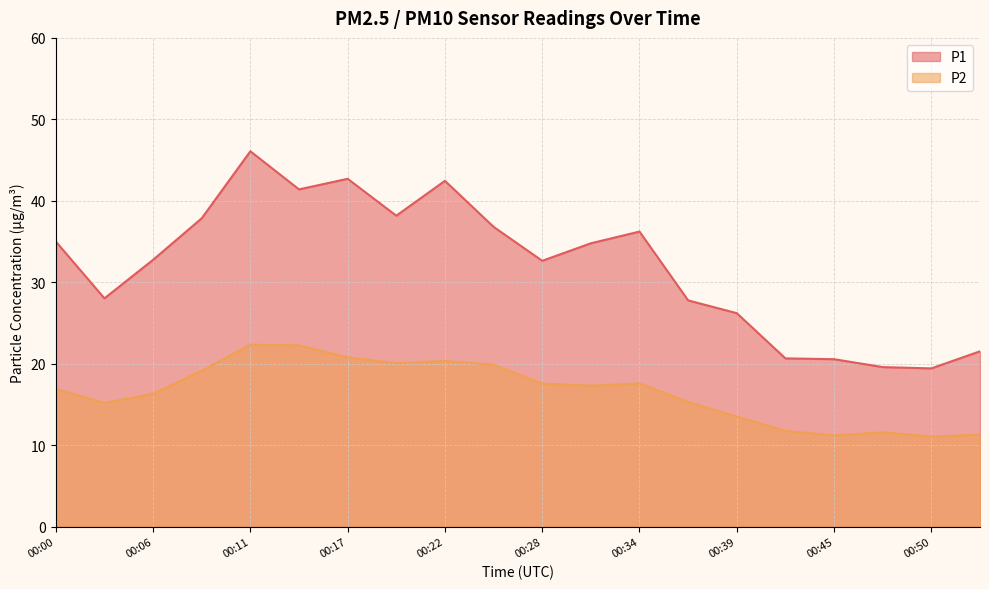

What is the total value across all series at 00:09?

57.0